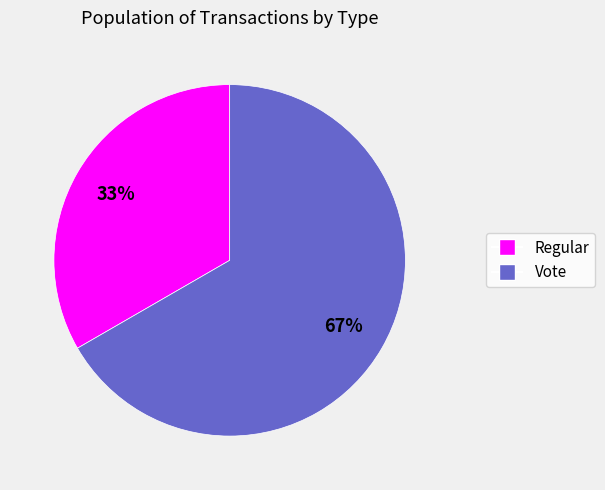

Do Vote and Regular together represent more than half of the pie?

Yes